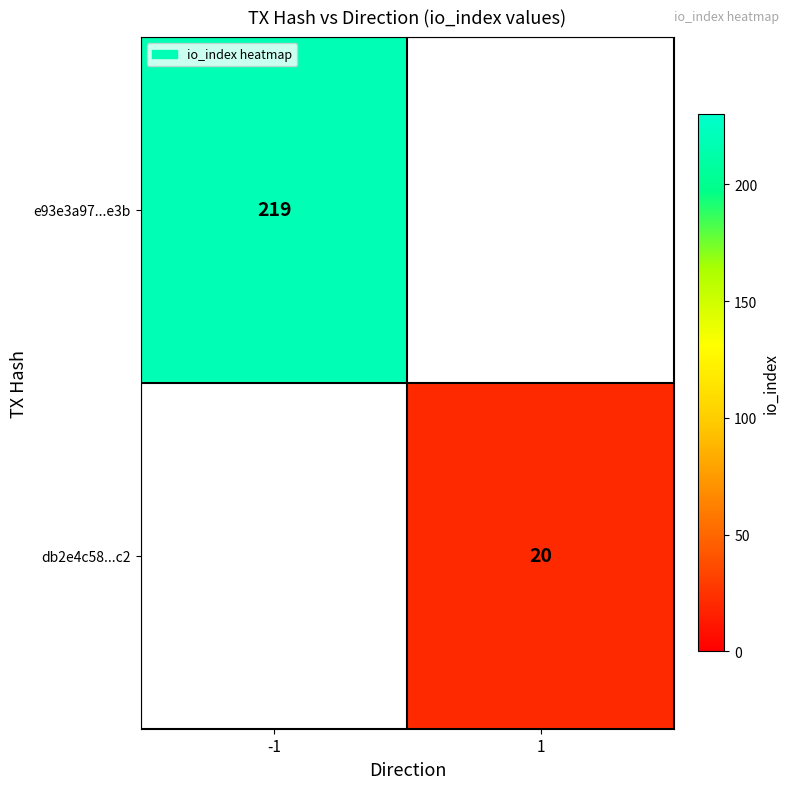

What is the minimum value for e93e3a97...e3b?

219.0